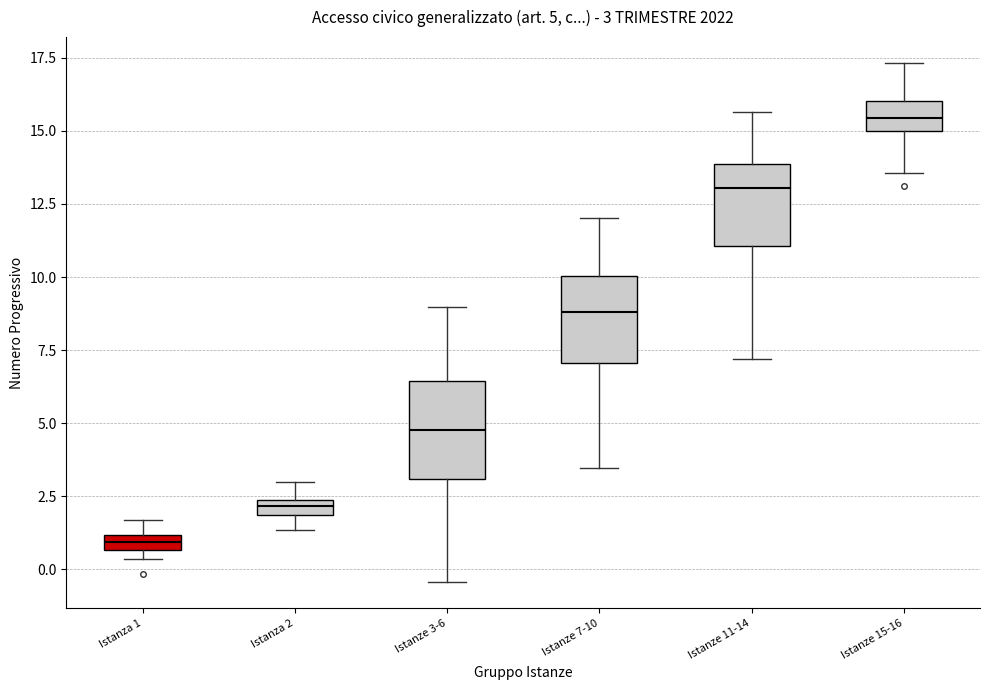

Which box's median line is the highest?

Istanze 15-16